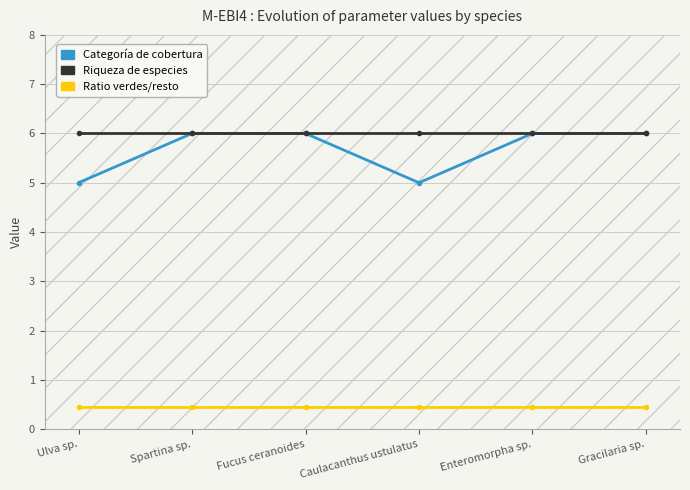

Which series changed the most between Ulva sp. and Fucus ceranoides?

Categoría de cobertura